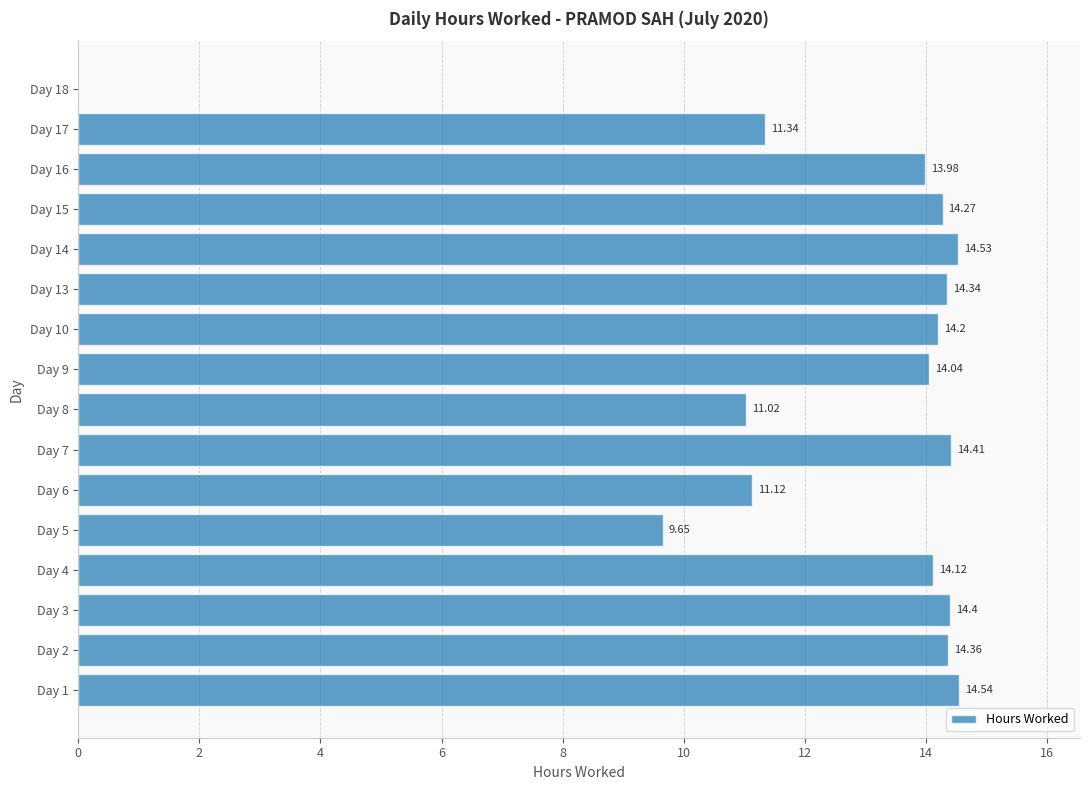

What is the average value?

12.5